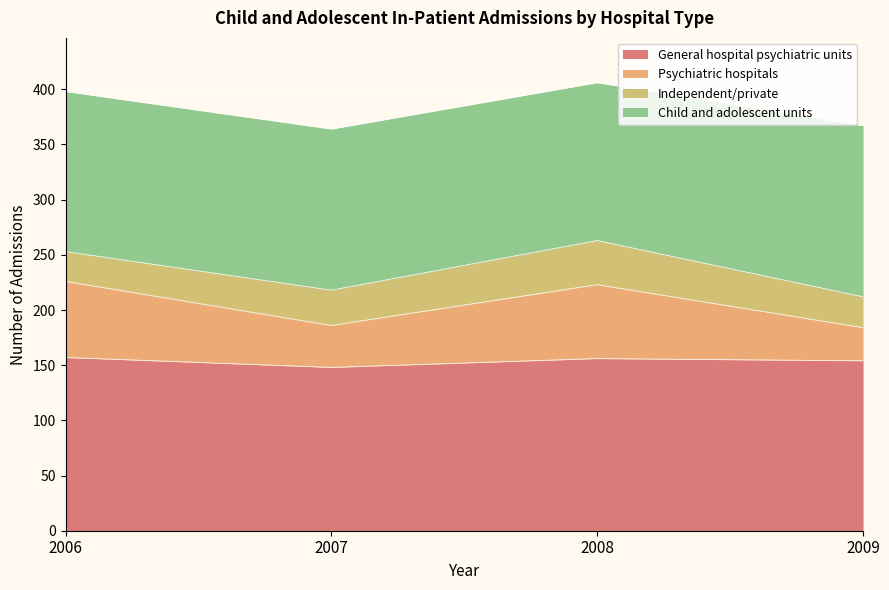

How many lines are shown in the chart?

4